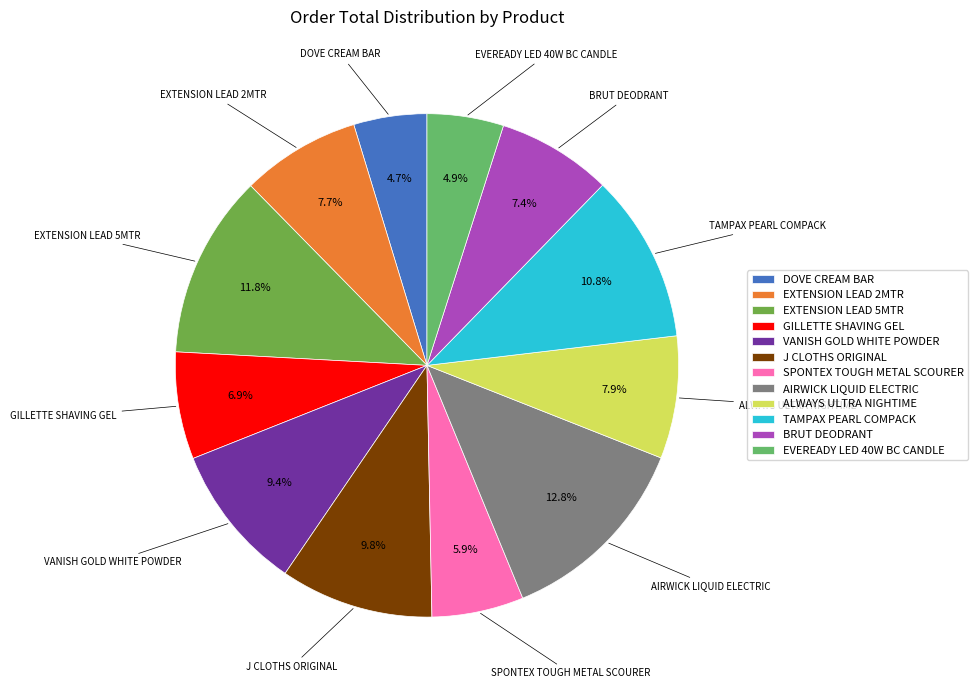

Which slice is the largest?

AIRWICK LIQUID ELECTRIC